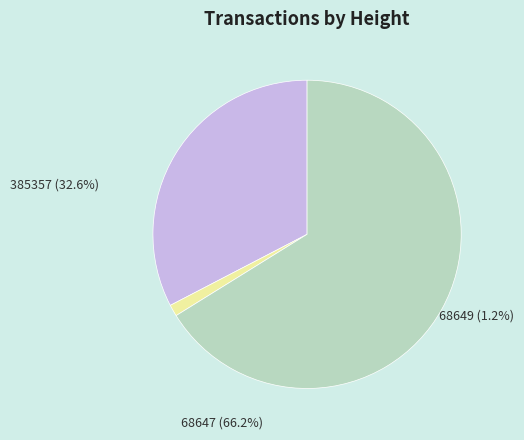

Do 68649 and 385357 together represent more than half of the pie?

No